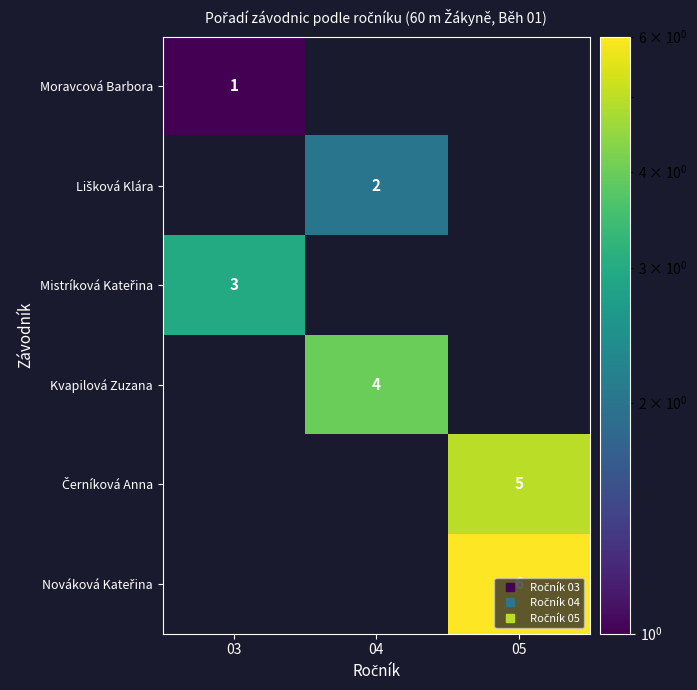

How many data points does each series have?

3